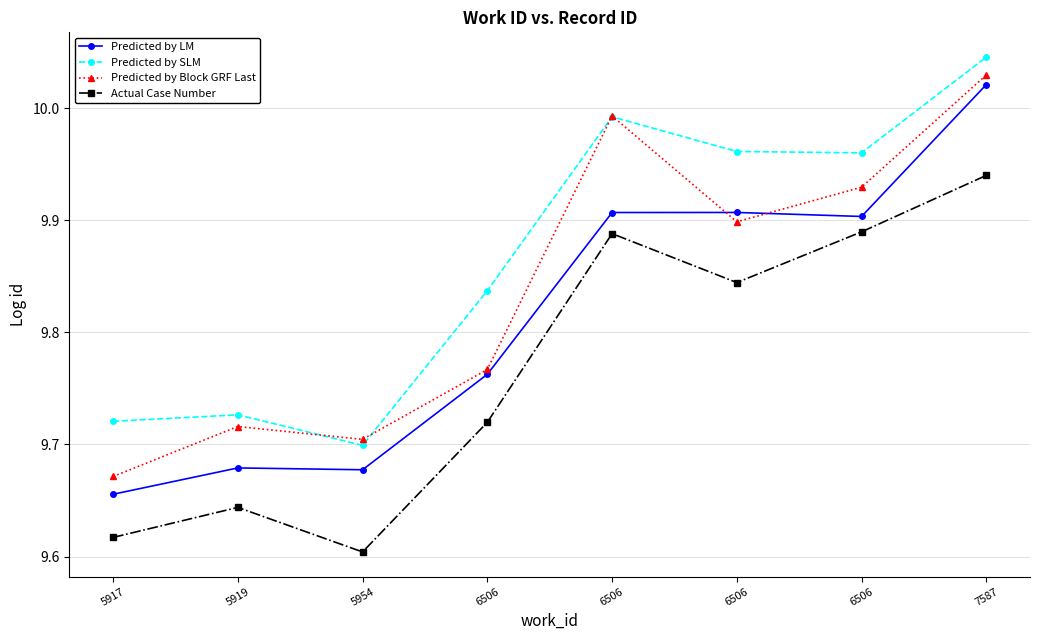

Does the chart have visible grid lines?

Yes